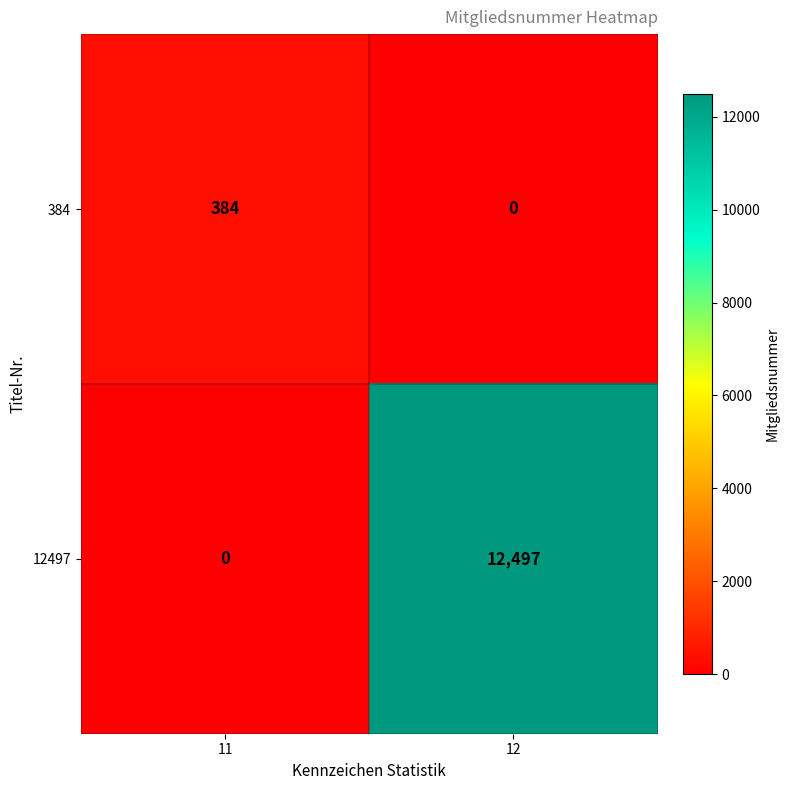

At which label is 12497 closest to 6248?

11